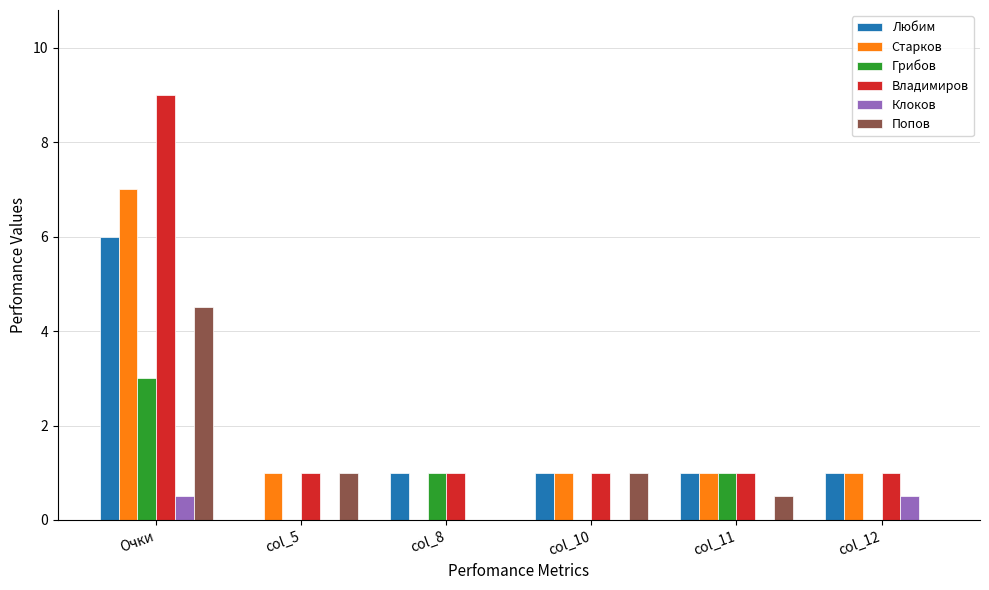

What is the greatest value displayed?

9.0